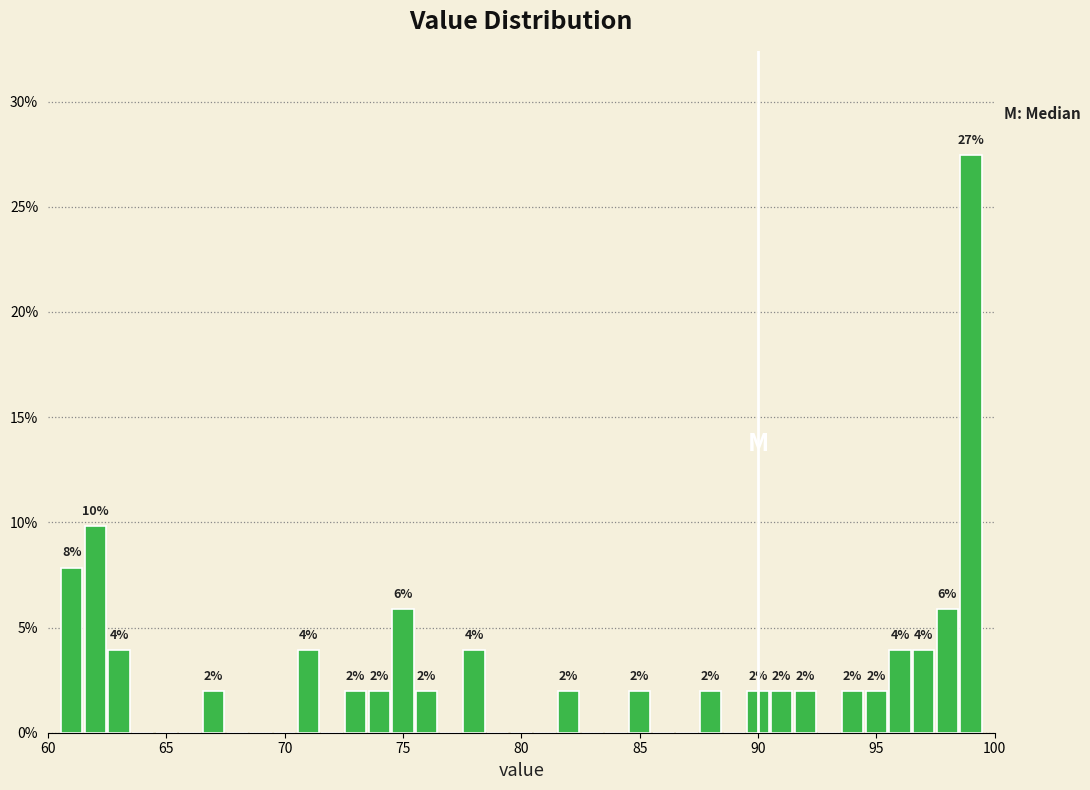

Read against the x-axis, roughly where is the centre of the tallest bar?

99.0